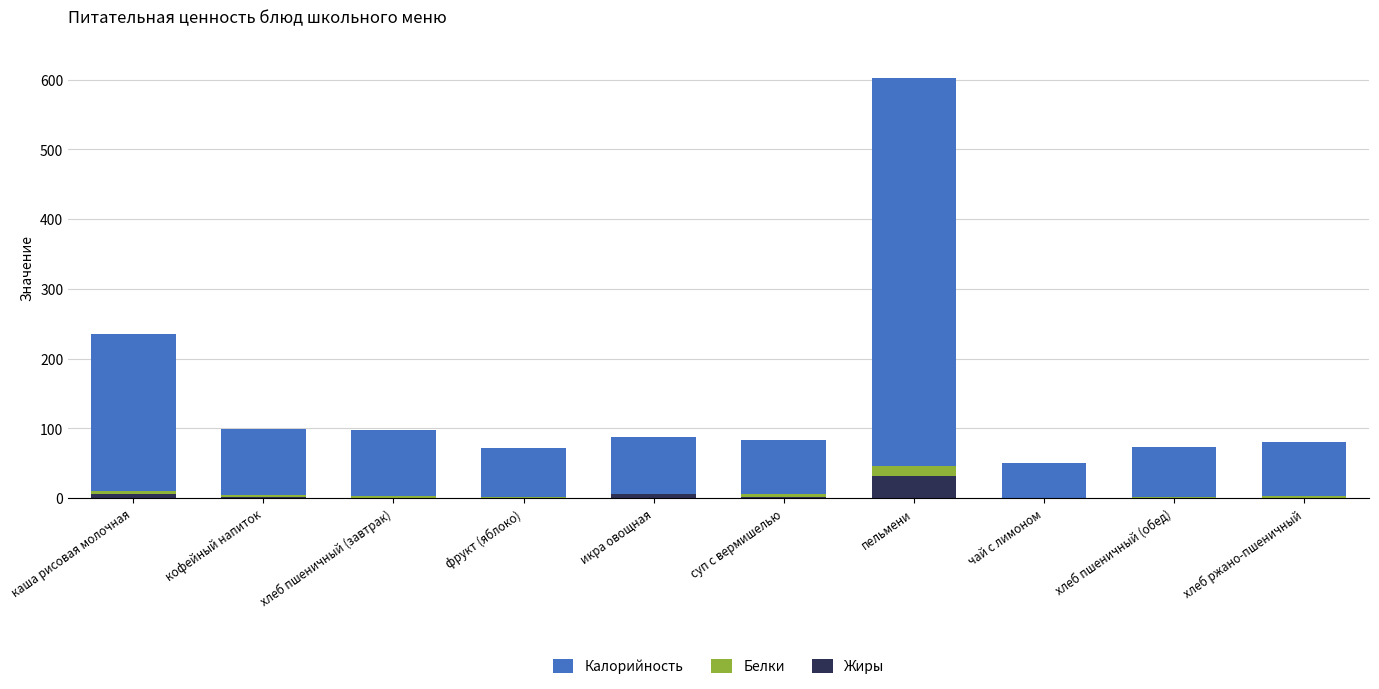

At which category is the sum across all series the highest?

пельмени